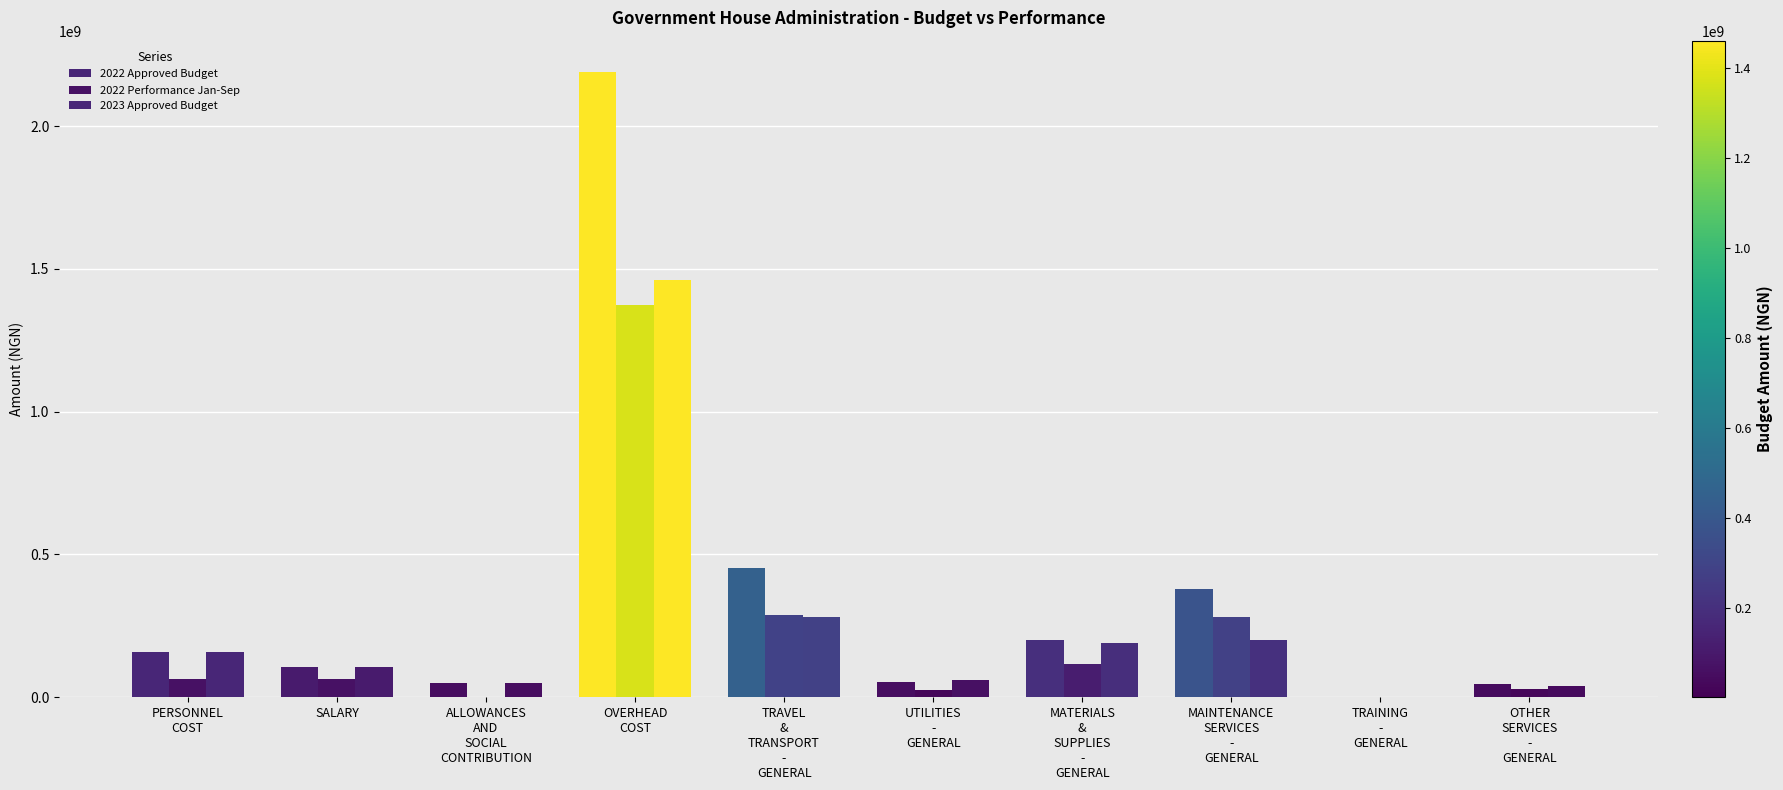

How many groups of bars are there?

10